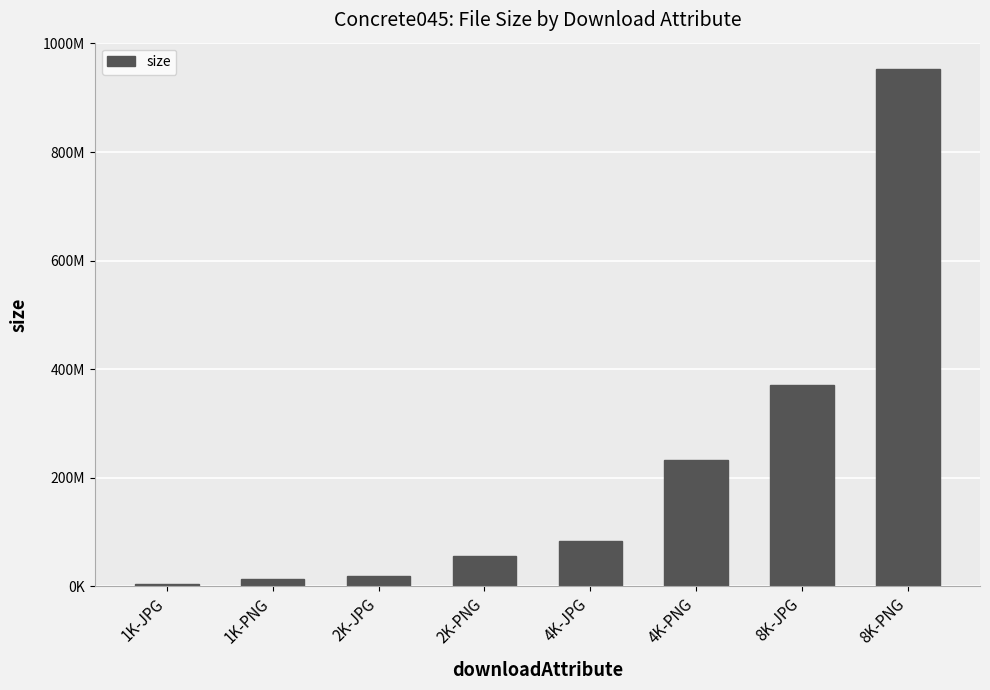

What is the label of the 3rd bar from the left?

2K-JPG